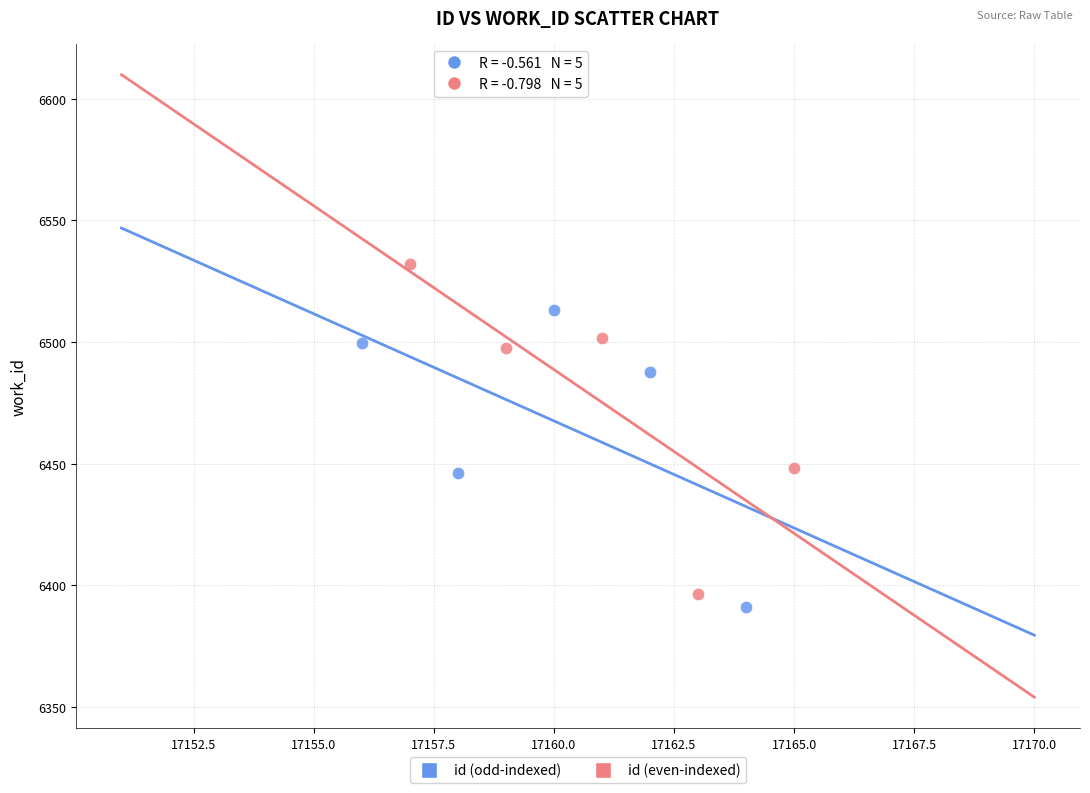

Which series contains the highest Y value?

id (even-indexed)